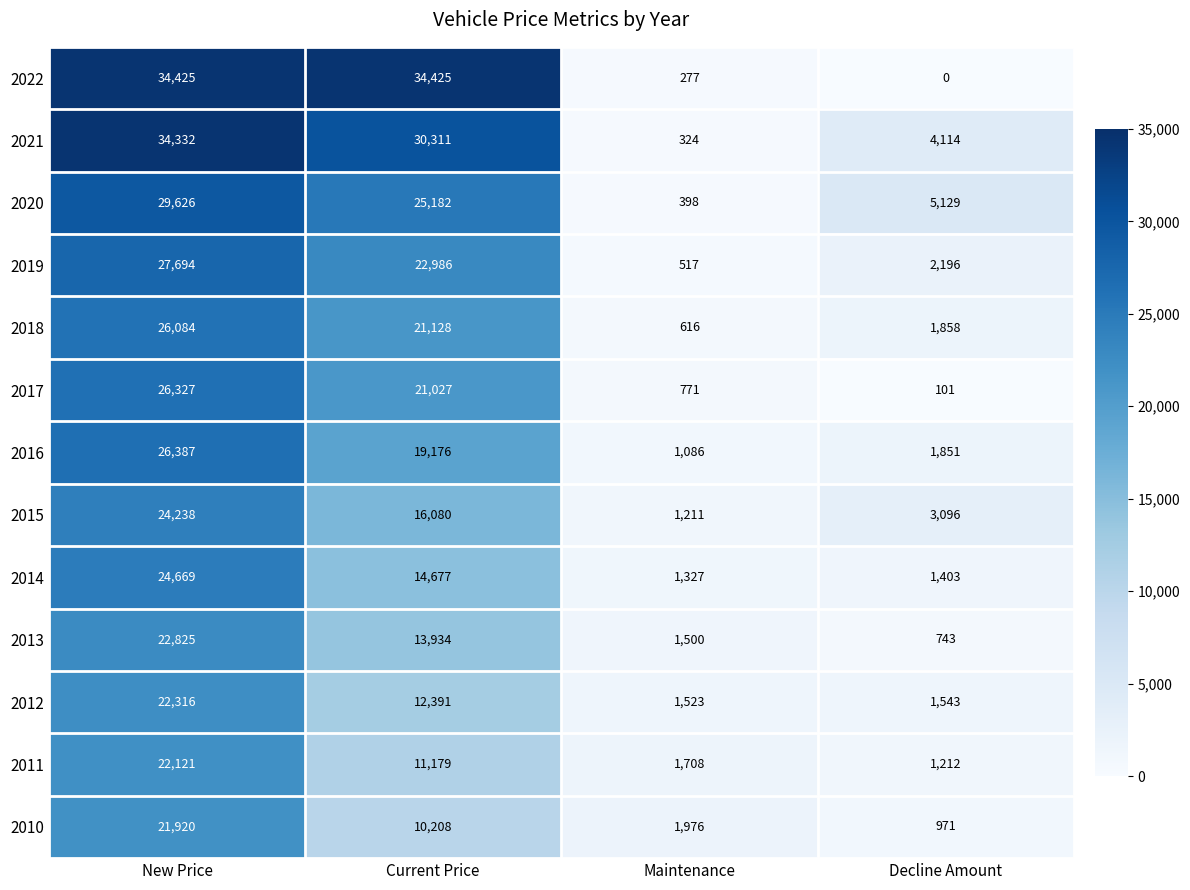

Which series has the largest range (max minus min)?

2022